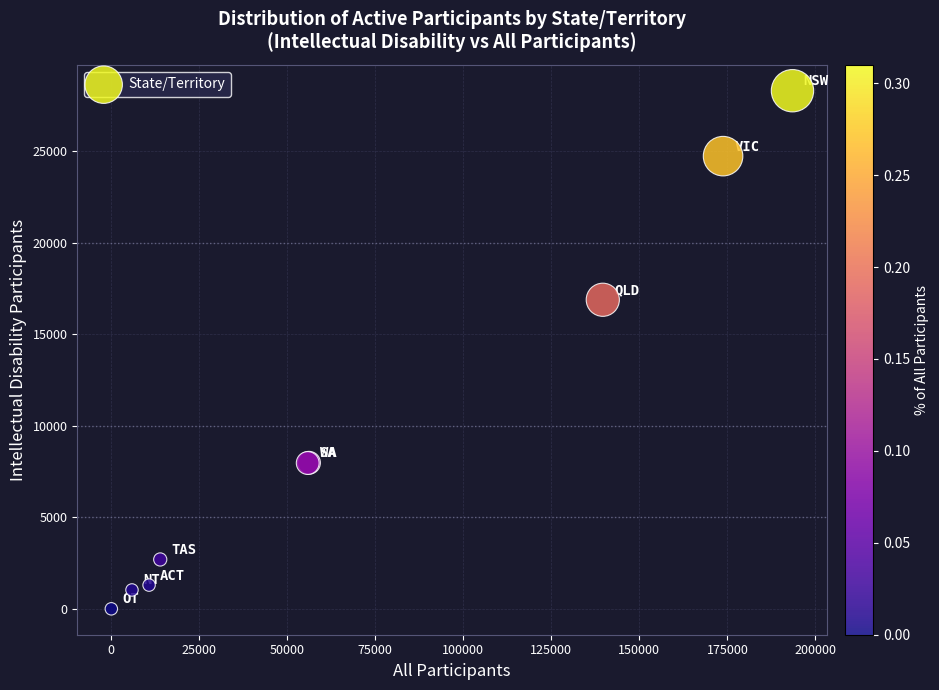

What Y value in the scatter plot is closest to 14156?

16887